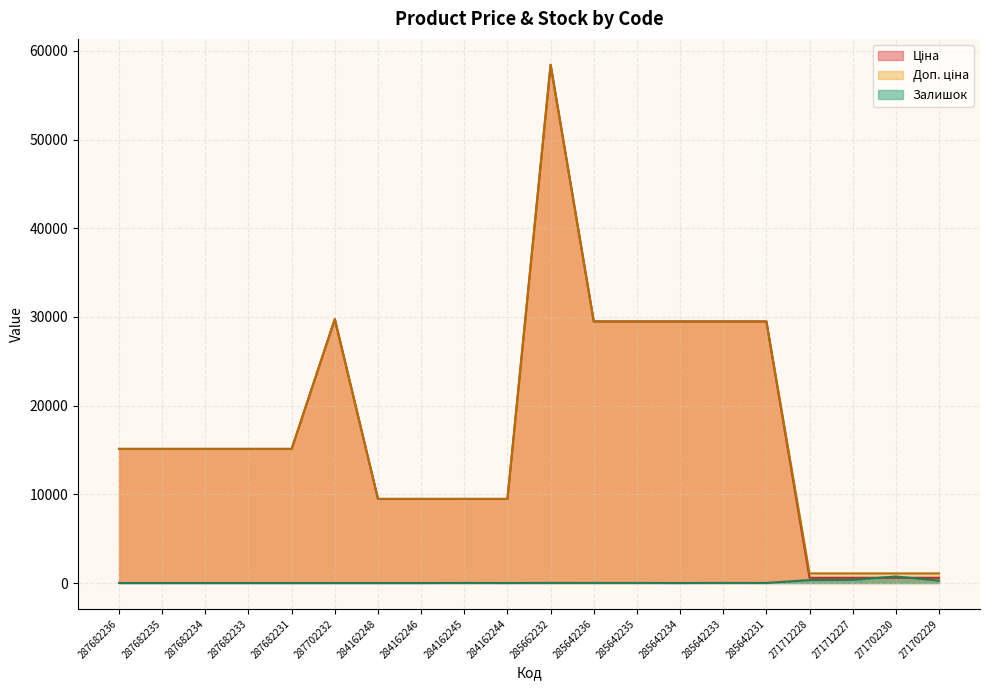

In Залишок, how many points are lower than both neighbors (excluding endpoints)?

3